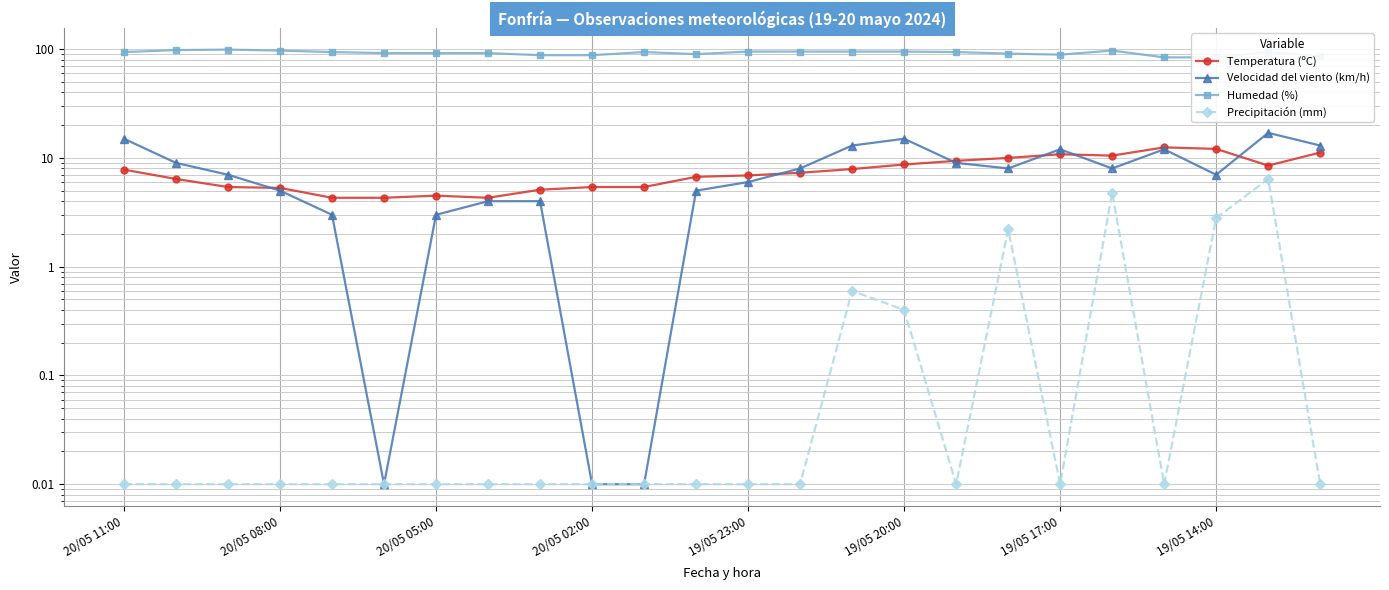

Is the value of Temperatura (ºC) at 11 greater than the value of Precipitación (mm) at 14?

Yes